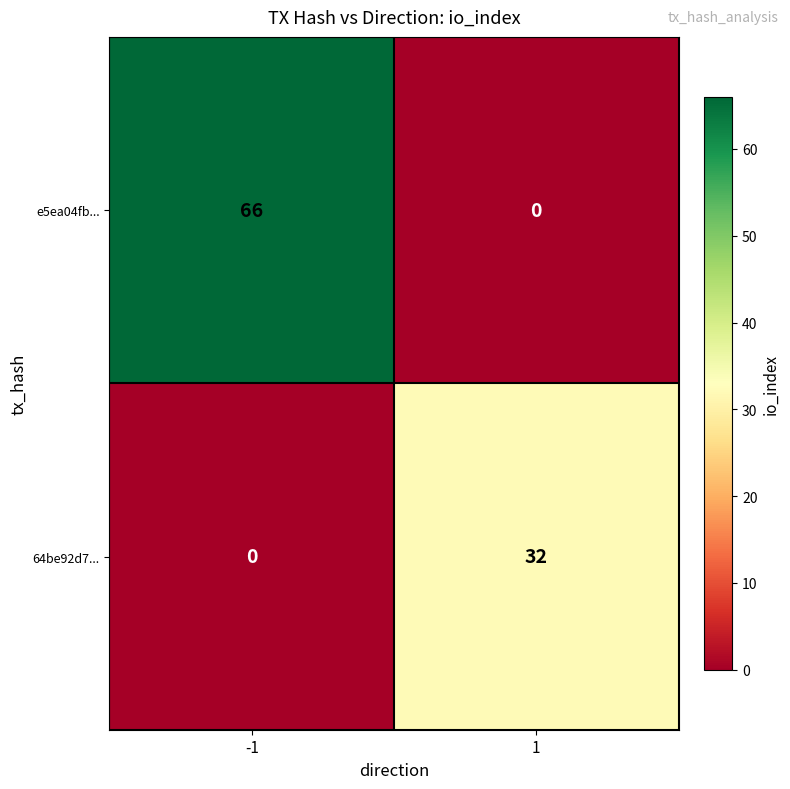

List the series in order of their peak value, highest first.

e5ea04fb..., 64be92d7...